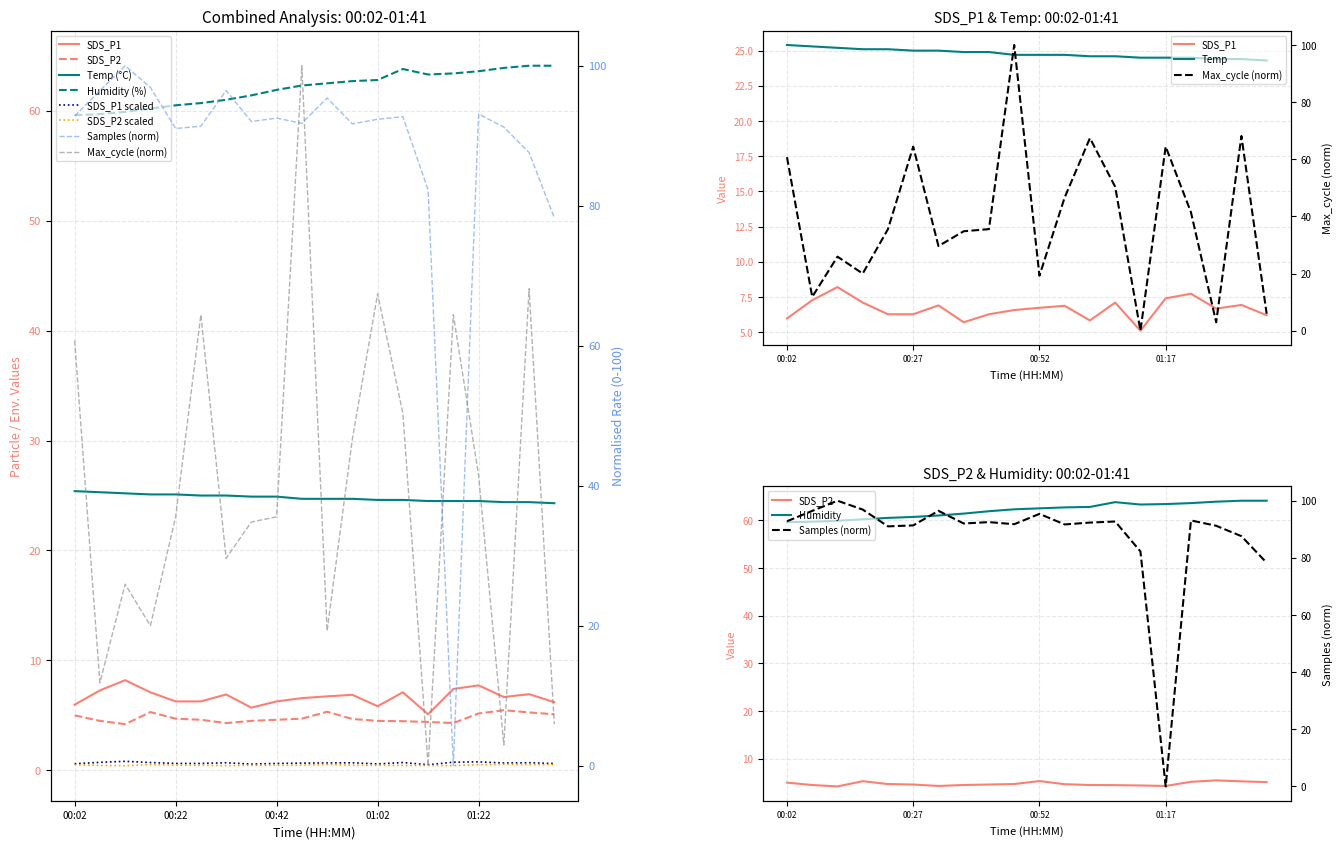

What is the difference between the maximum and minimum values in the Humidity series?

4.5